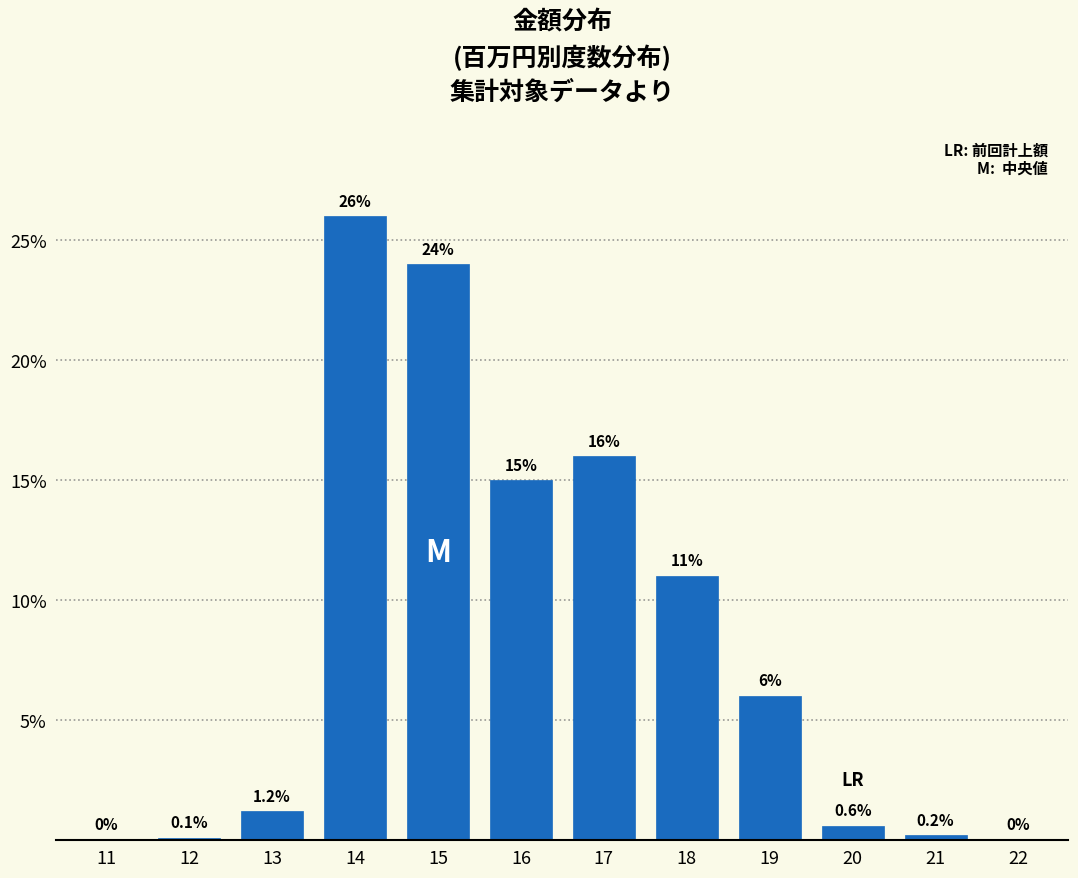

Reading left to right, what are all the values shown in this chart?

11=0.0	12=0.1	13=1.2	14=26.0	15=24.0	16=15.0	17=16.0	18=11.0	19=6.0	20=0.6	21=0.2	22=0.0